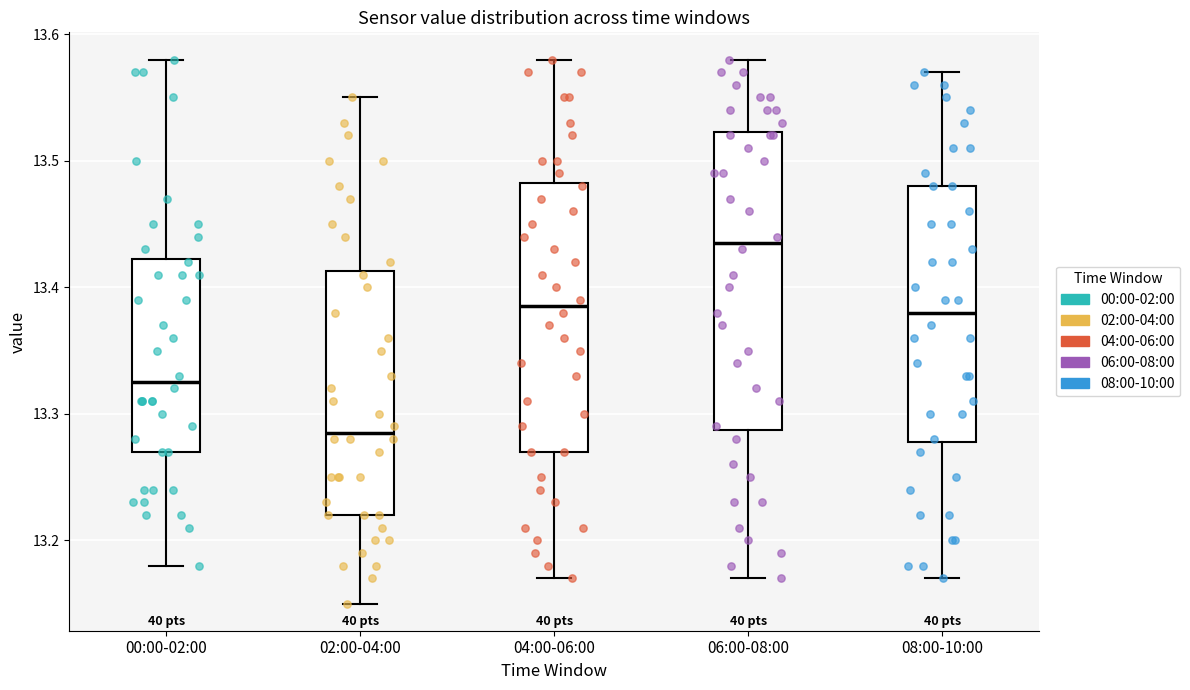

Reading left to right, transcribe this box plot: for each box, give where its median line is, the range the box spans, and where its two whiskers end, as read against the y-axis. The values are not printed on the chart, so give them approximately, as read against the axis.

00:00-02:00: median 13.33, box 13.27 to 13.42, whiskers 13.18 to 13.58
02:00-04:00: median 13.29, box 13.22 to 13.41, whiskers 13.15 to 13.55
04:00-06:00: median 13.39, box 13.27 to 13.48, whiskers 13.17 to 13.58
06:00-08:00: median 13.44, box 13.29 to 13.52, whiskers 13.17 to 13.58
08:00-10:00: median 13.38, box 13.28 to 13.48, whiskers 13.17 to 13.57